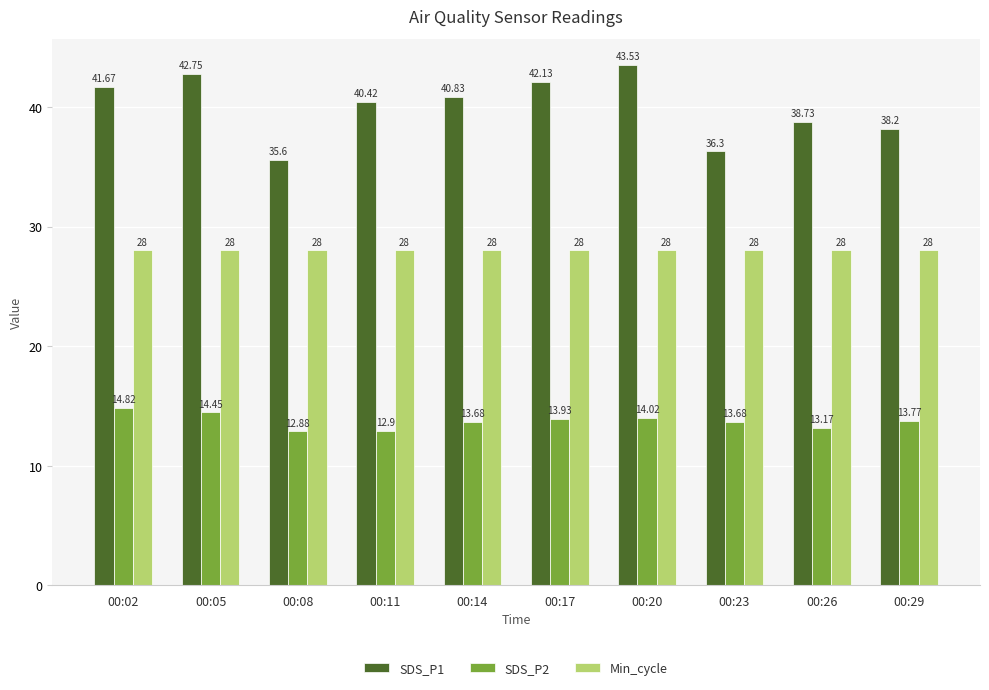

Is the value of SDS_P2 at 00:11 greater than the value of SDS_P1 at 00:14?

No